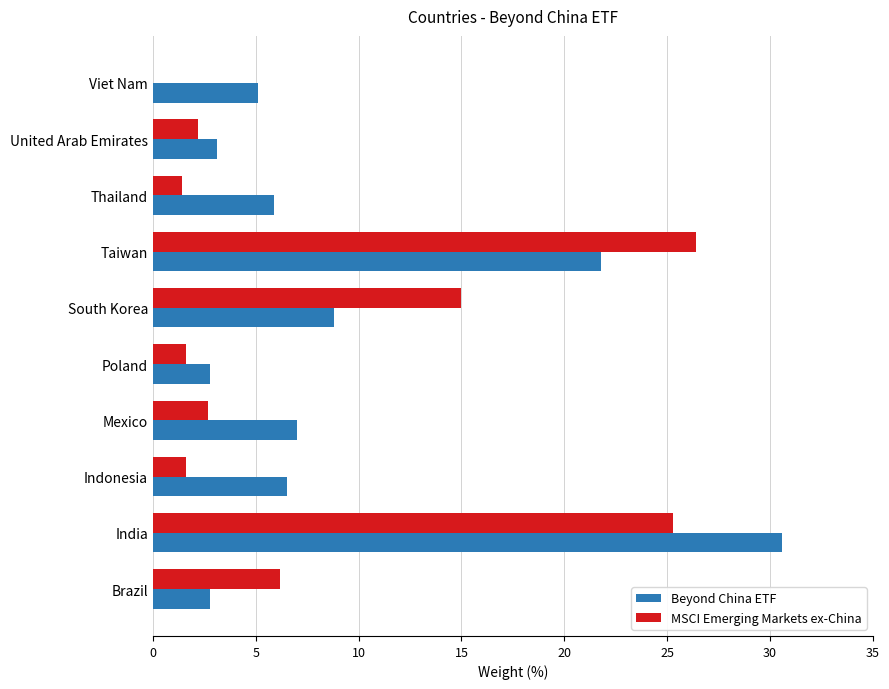

At which label does Beyond China ETF reach its peak?

India